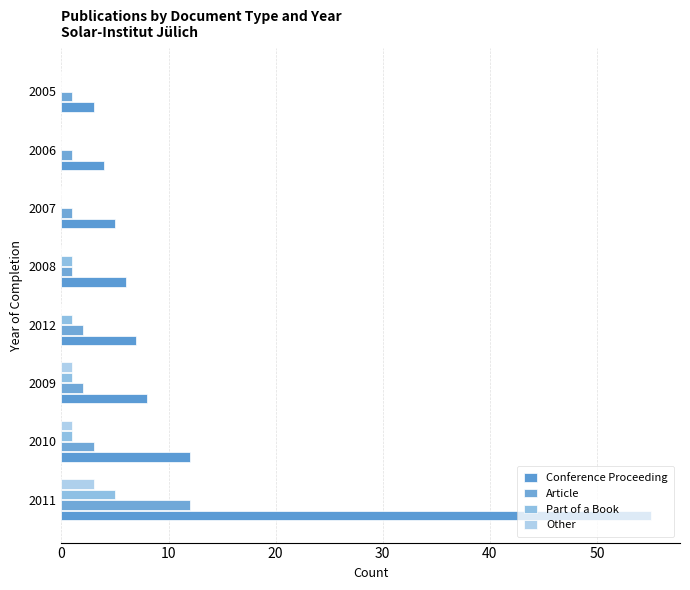

How many positive values does the Part of a Book series have?

5